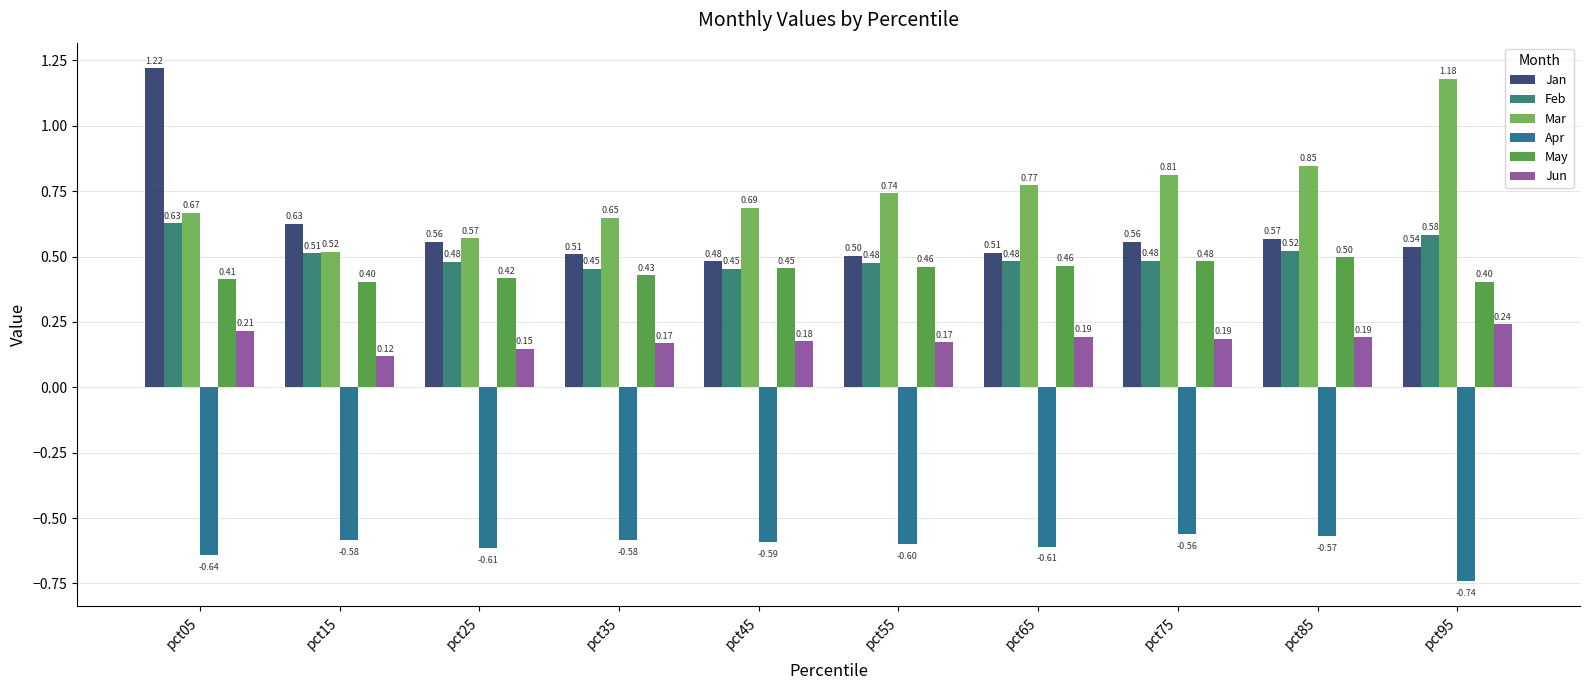

How many Jan values are between 0 and 1?

9